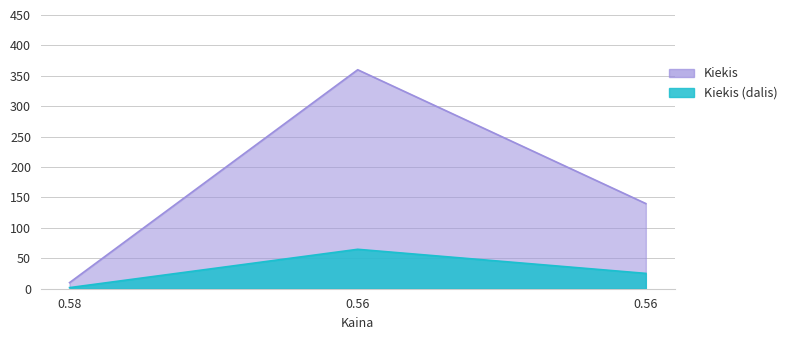

What is the change in value from 0.56 to 0.56?

-220